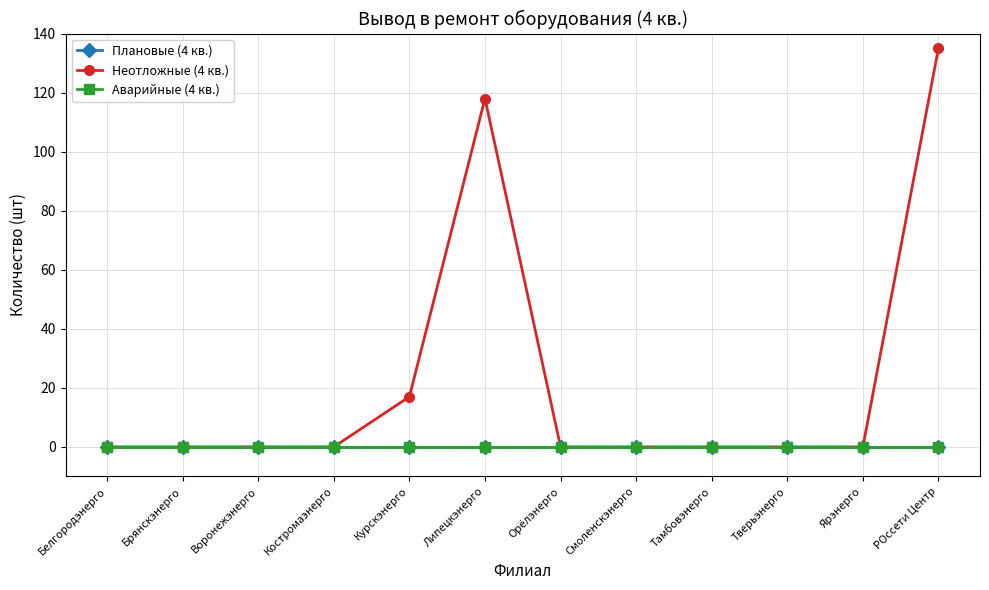

Between Курскэнерго and Ярэнерго, which series saw the biggest shift?

Неотложные (4 кв.)